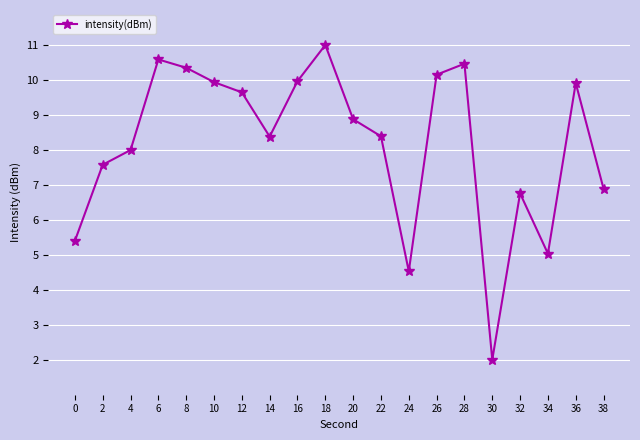

At which category does the data reach its first local valley?

14